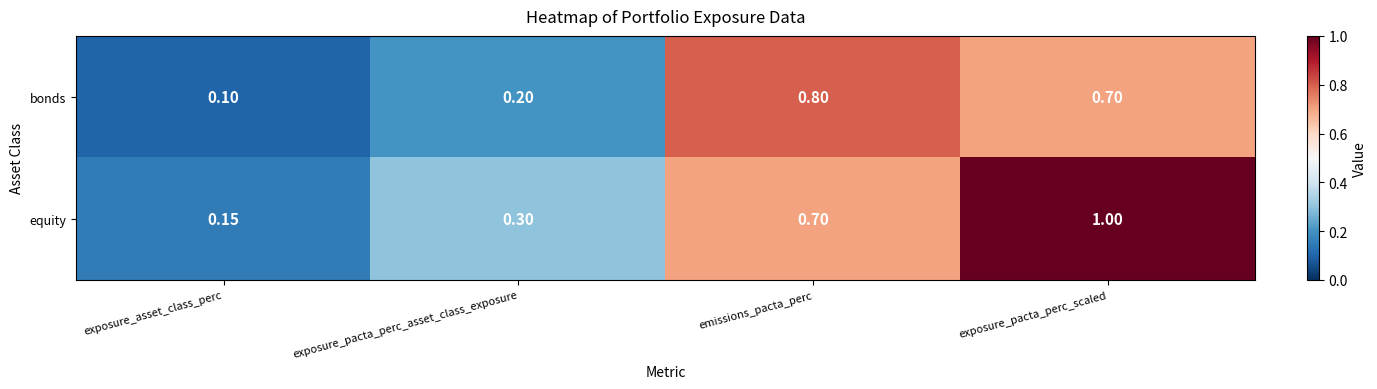

Which series changed the most between exposure_asset_class_perc and emissions_pacta_perc?

bonds